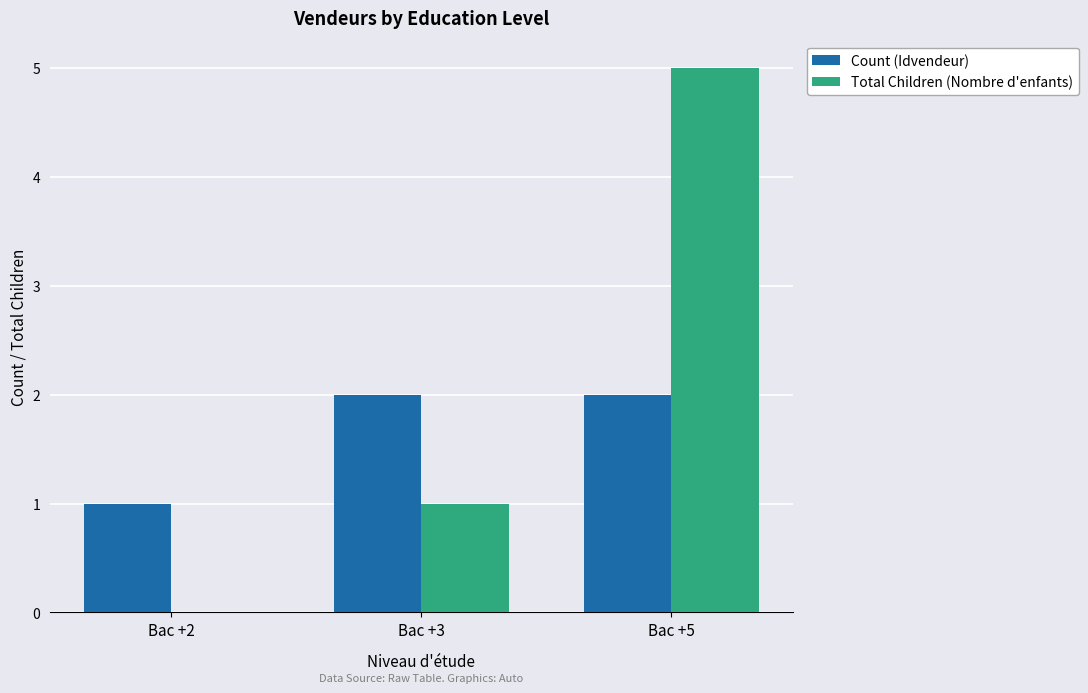

What is the highest value of the Total Children (Nombre d'enfants) series?

5